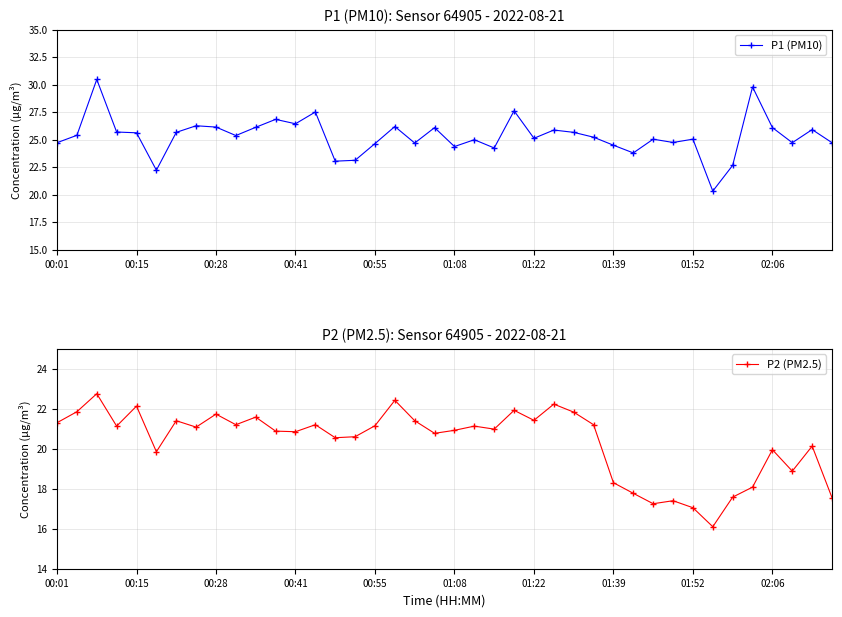

What position from the right is 38?

2